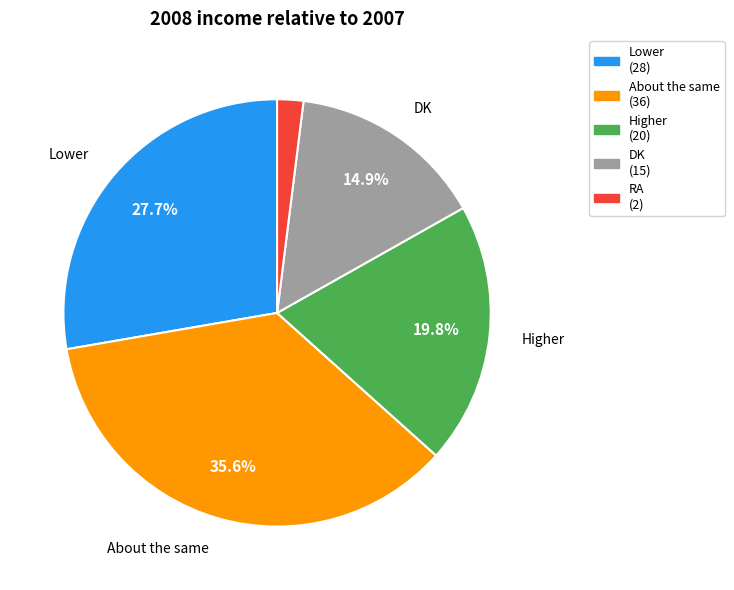

Does any single category account for the majority?

No